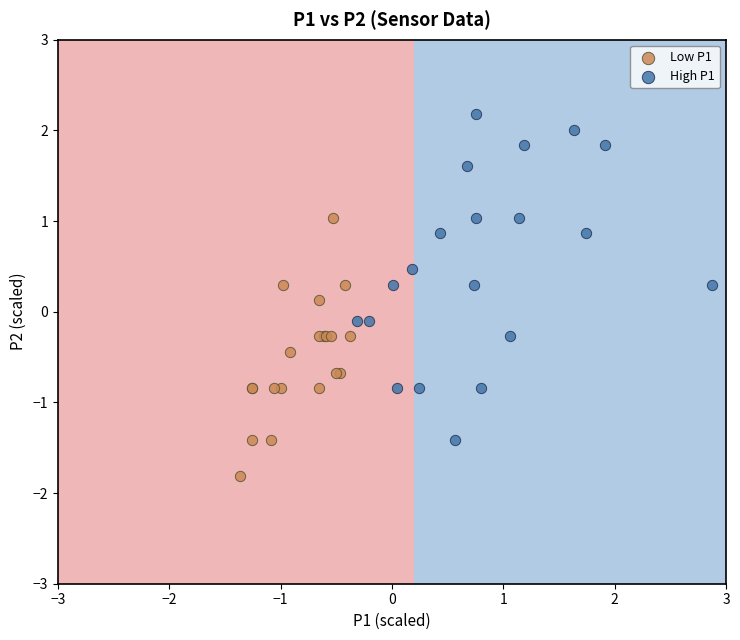

Which series reaches the minimum Y coordinate?

Low P1